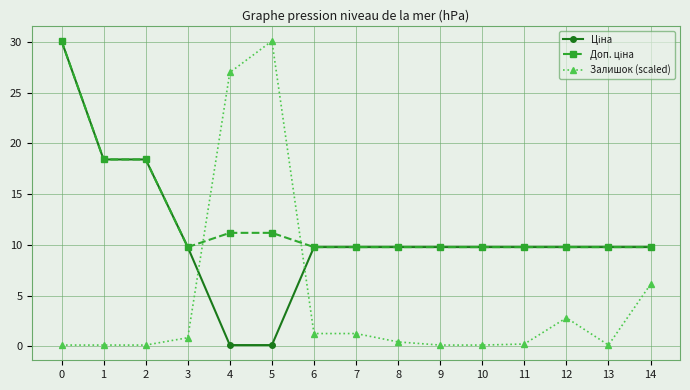

Is it true that Залишок (scaled) equals 0.8 at 3?

True